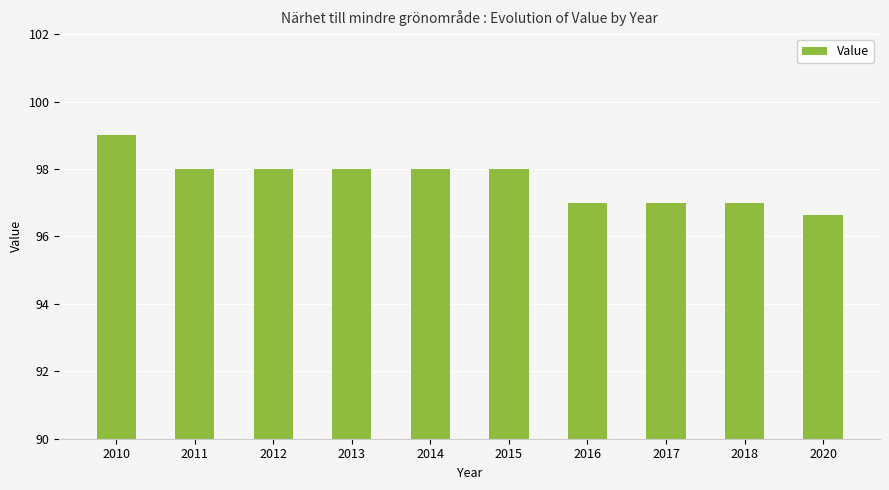

What is the change in value from 2015 to 2020?

-1.4